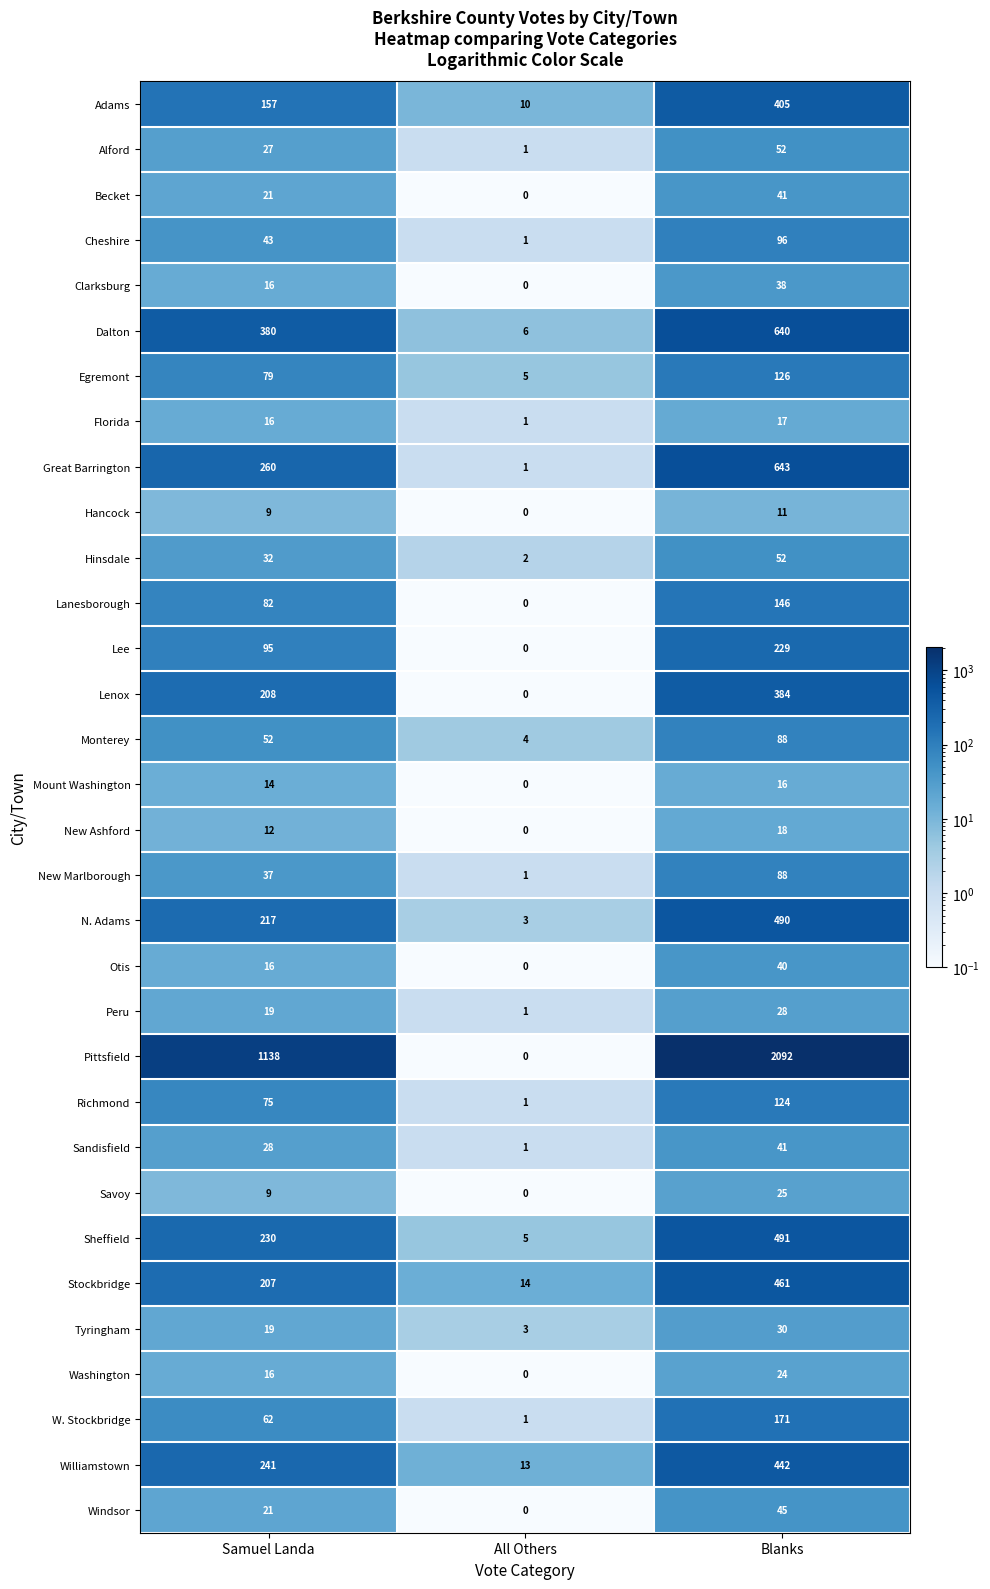

What is the greatest value displayed?

2092